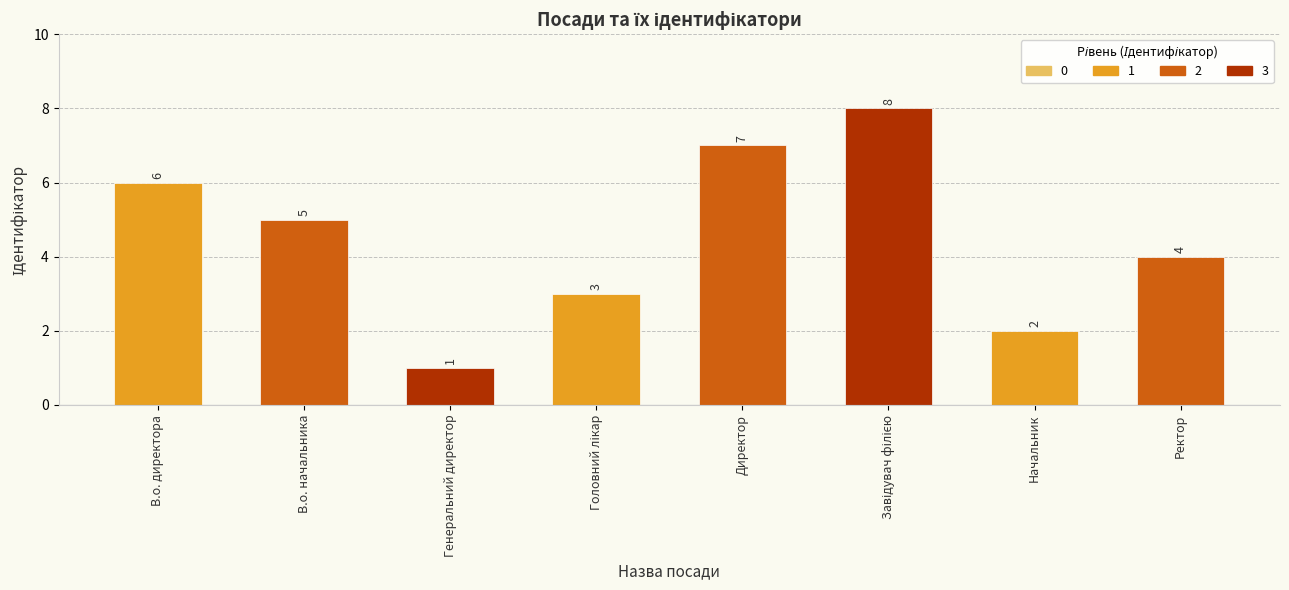

What is the label of the 3rd bar from the left?

Генеральний директор